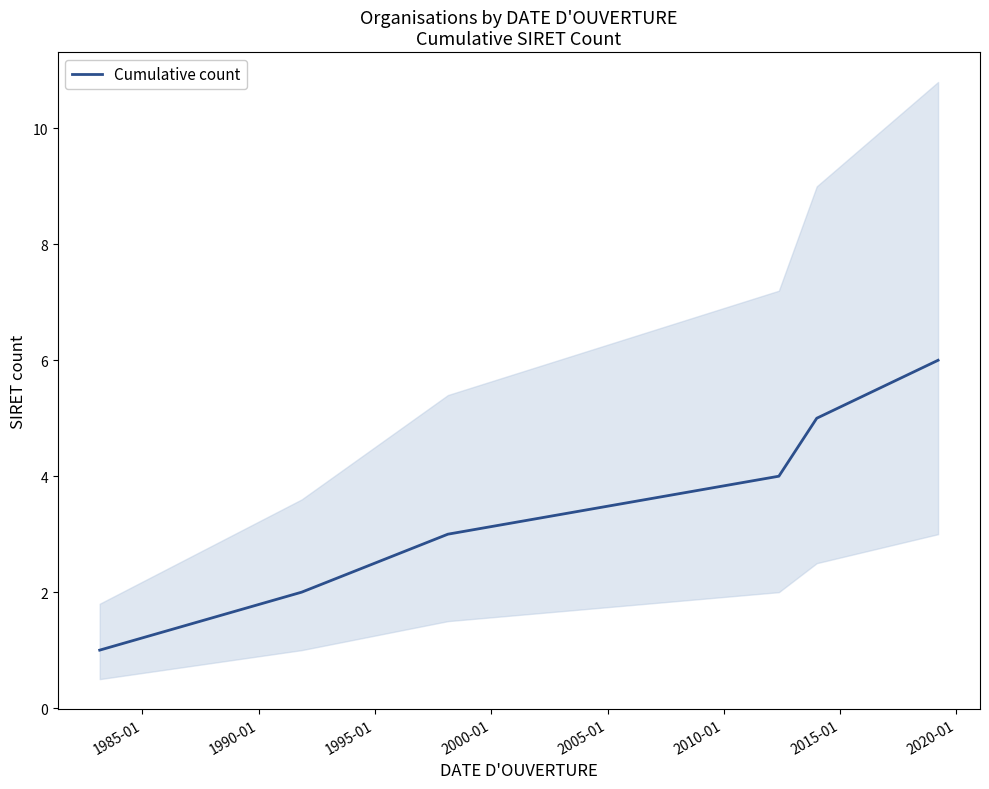

What is the highest value of the Cumulative count series?

6